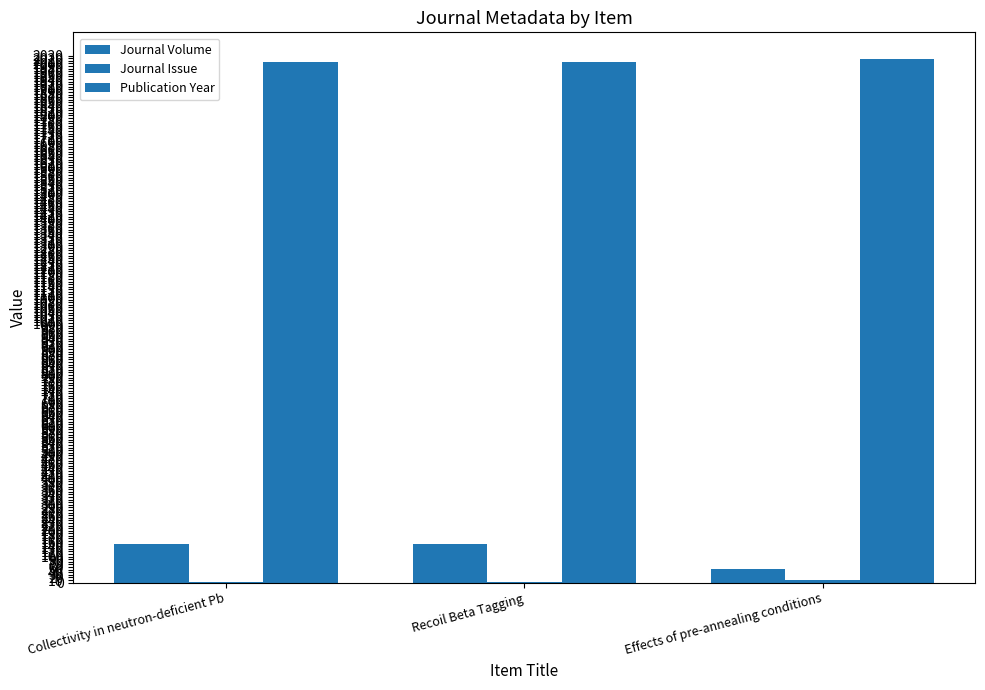

Count the number of categories in the chart.

3